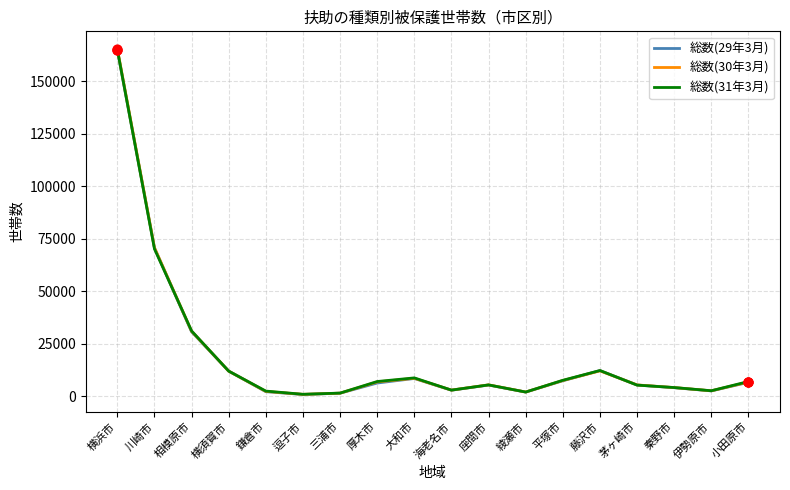

What is the total value across all series at 小田原市?

20628